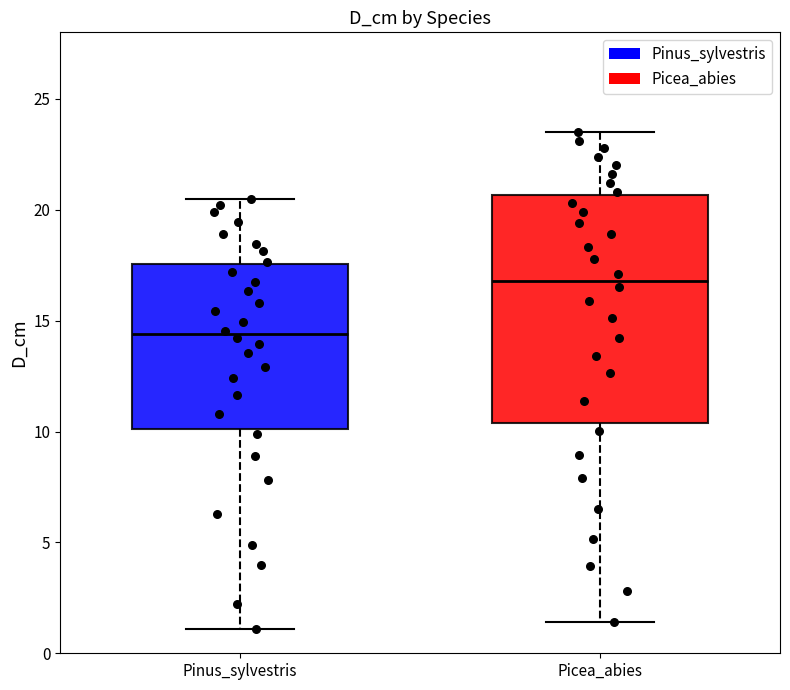

Where is the lower edge of the box for Picea_abies on the y-axis? The values are not printed on the chart, so give them approximately, as read against the axis.

10.5